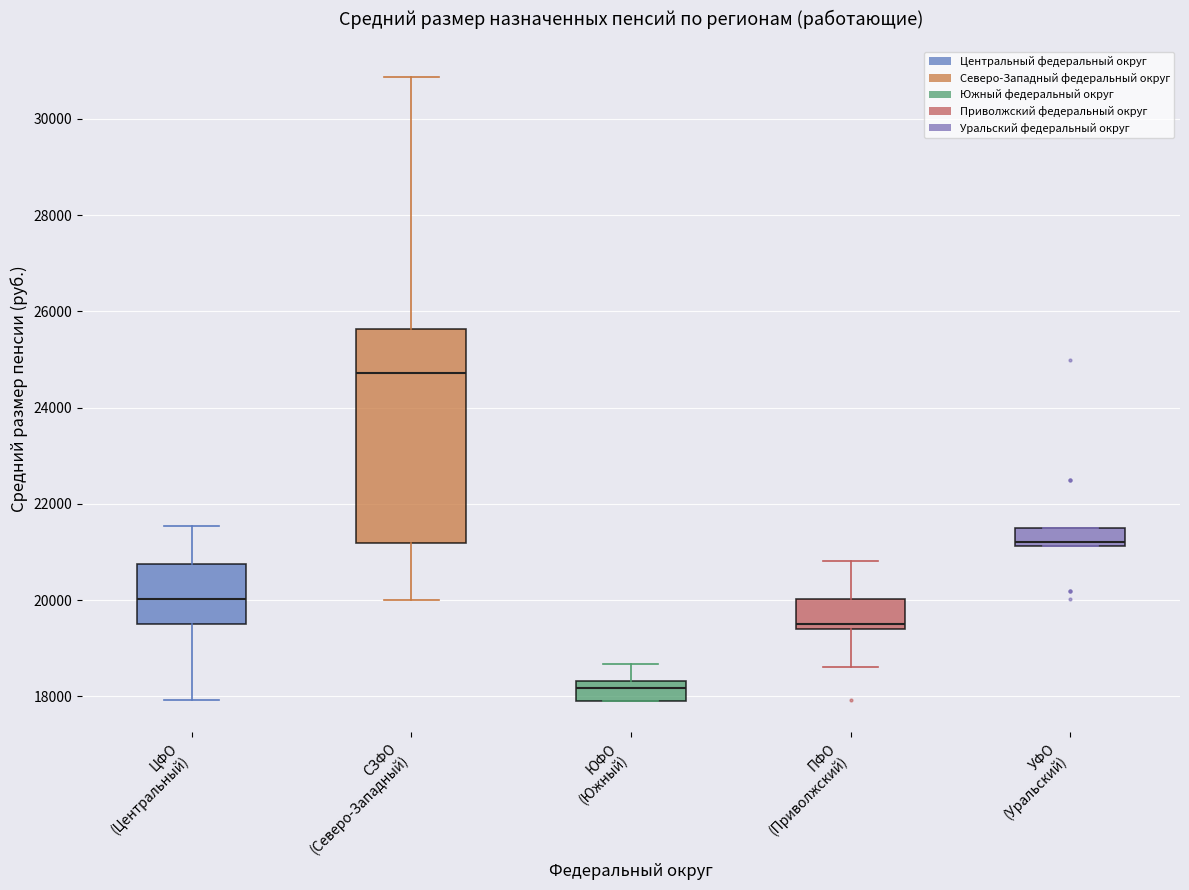

Which box is the tallest, from its lower edge to its upper edge?

СЗФО (Северо-Западный)